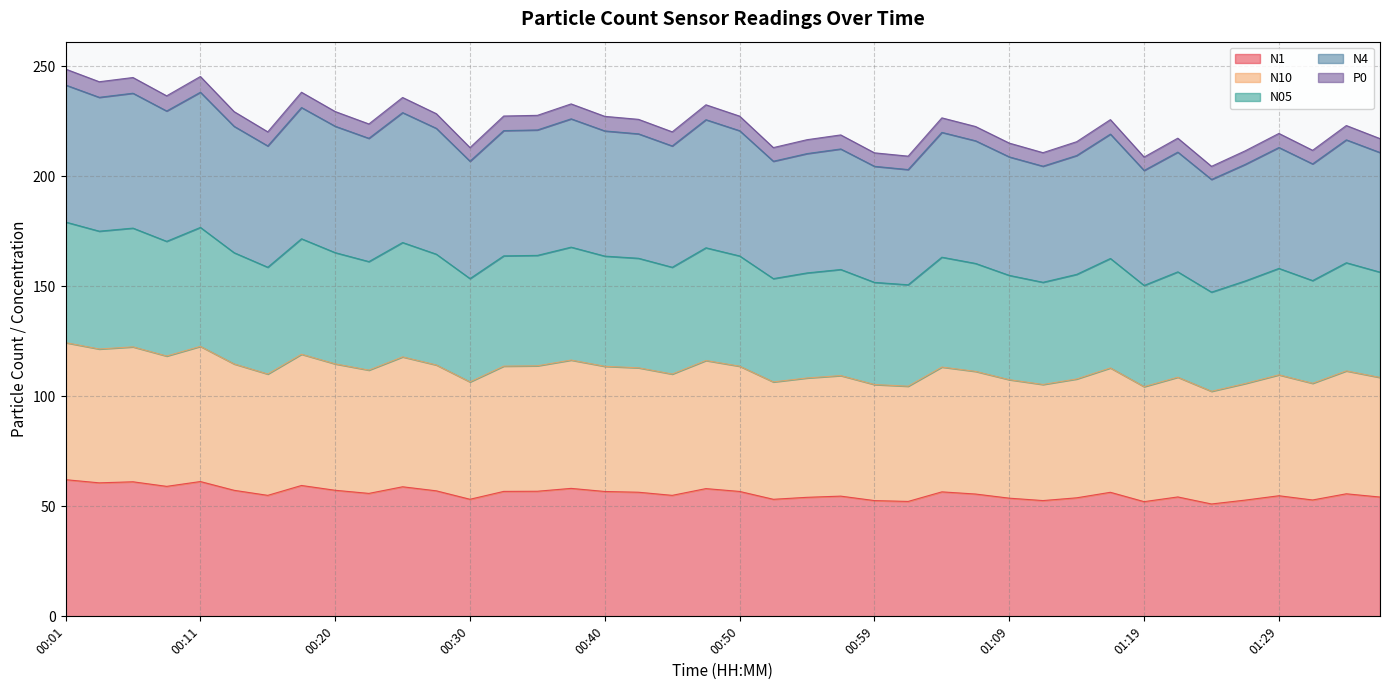

Where does the N4 series first go above 217?

00:01